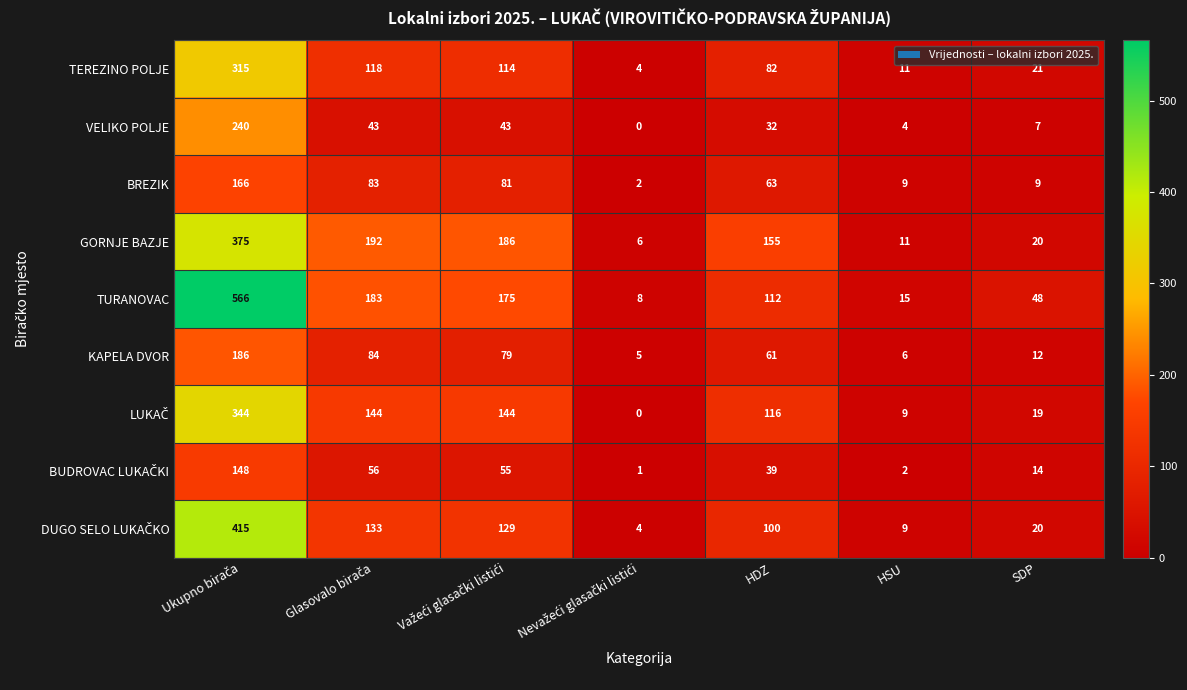

Which series has the largest total across all categories?

TURANOVAC